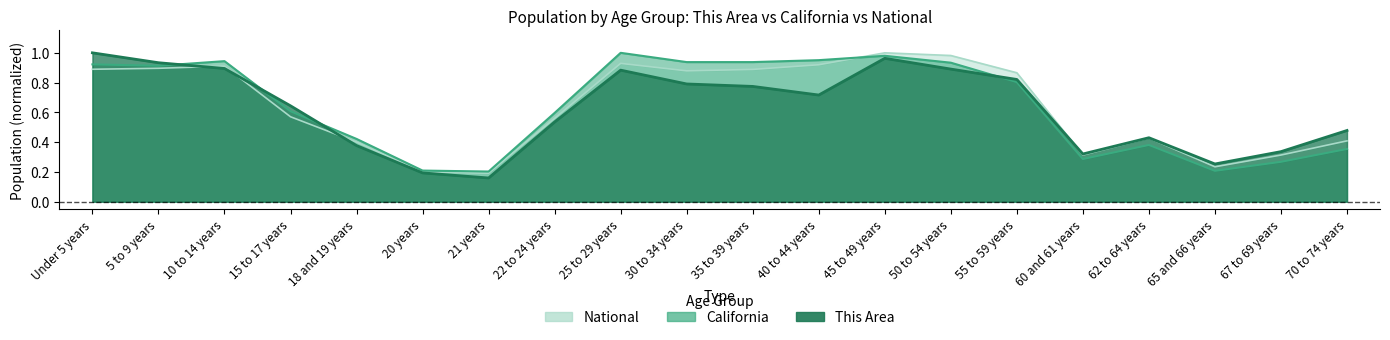

How many lines are shown in the chart?

3